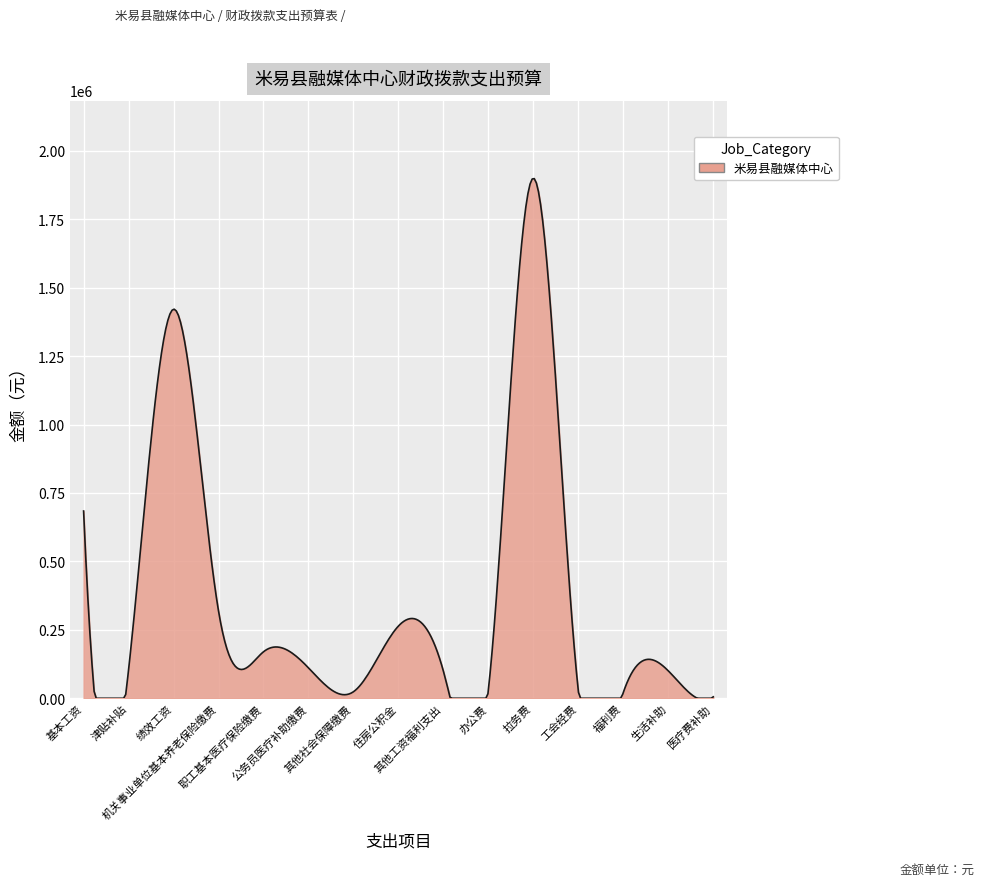

What is the difference between the maximum and minimum values?

1898478.9